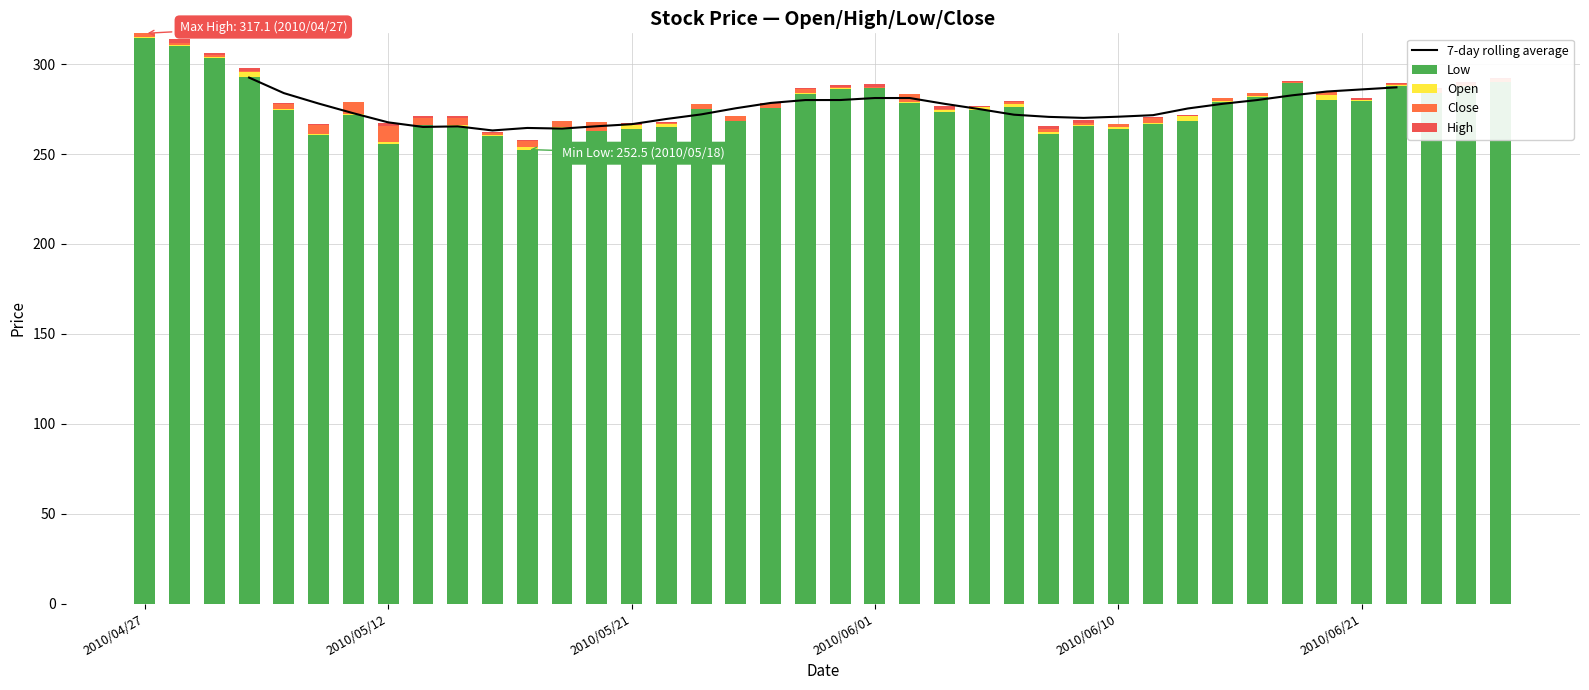

Rank the series at 6 from lowest to highest value.

High, Open, Close, Low, 7-day rolling average